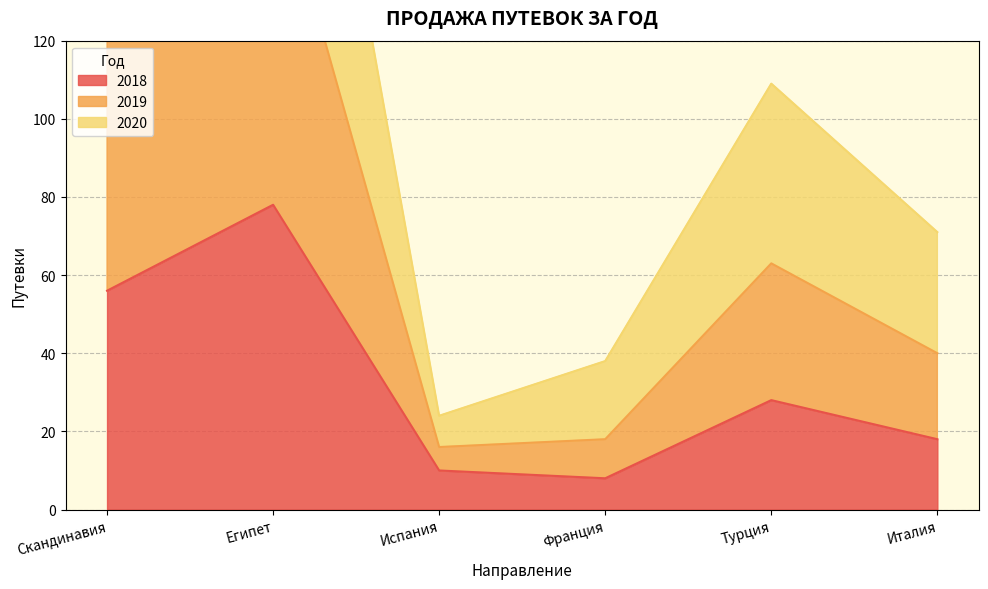

Rank the series at Египет from lowest to highest value.

2018, 2019, 2020